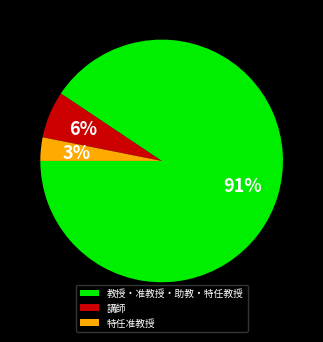

Between 講師 and 教授・准教授・助教・特任教授, which is larger?

教授・准教授・助教・特任教授